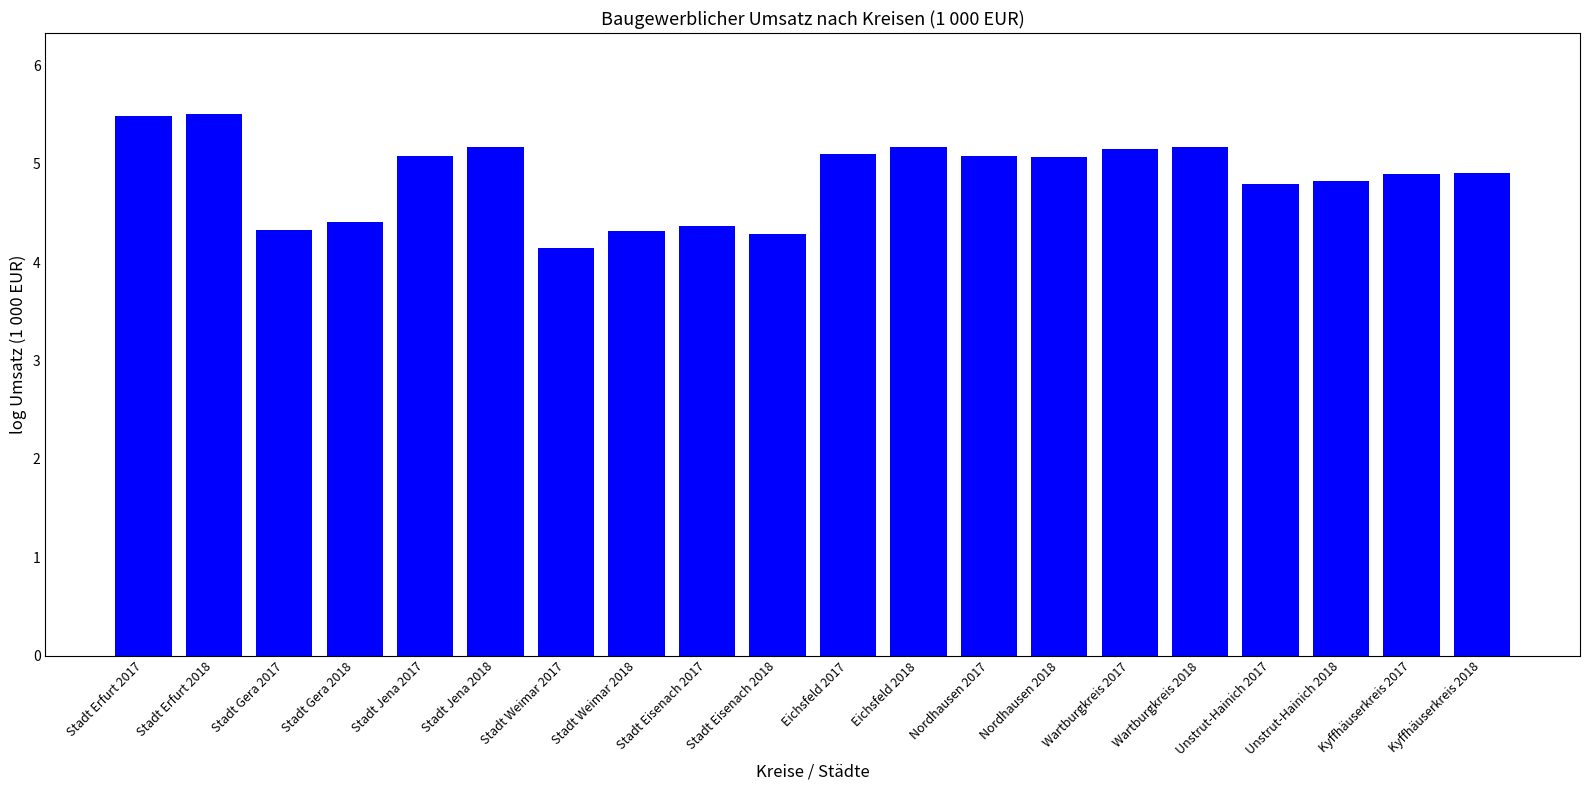

Where does the data first go above 5?

Stadt Erfurt 2017